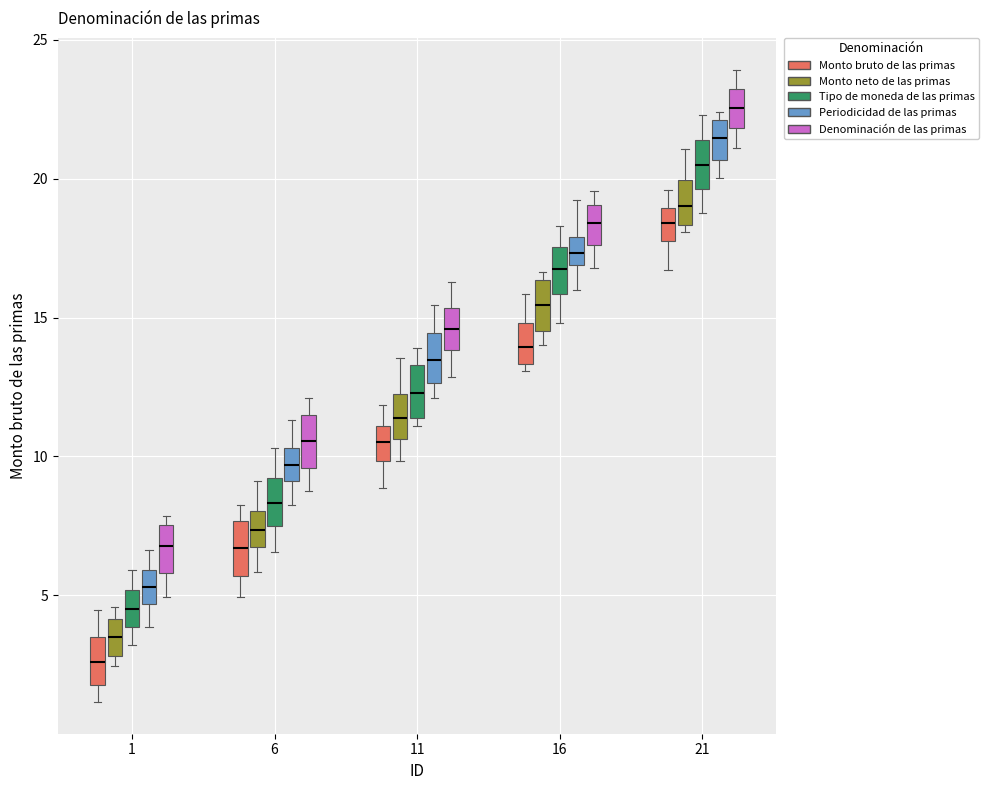

Reading left to right, read every box against the y-axis: the position of its median line, the range the box covers, and the ends of its whiskers. The values are not printed on the chart, so give them approximately, as read against the axis.

1 (Monto bruto de las primas): median 2.5, box 2.0 to 3.5, whiskers 1.0 to 4.5
1 (Monto neto de las primas): median 3.5, box 3.0 to 4.0, whiskers 2.5 to 4.5
1 (Tipo de moneda de las primas): median 4.5, box 4.0 to 5.0, whiskers 3.0 to 6.0
1 (Periodicidad de las primas): median 5.5, box 4.5 to 6.0, whiskers 4.0 to 6.5
1 (Denominación de las primas): median 7.0, box 6.0 to 7.5, whiskers 5.0 to 8.0
6 (Monto bruto de las primas): median 6.5, box 5.5 to 7.5, whiskers 5.0 to 8.0
6 (Monto neto de las primas): median 7.5, box 6.5 to 8.0, whiskers 6.0 to 9.0
6 (Tipo de moneda de las primas): median 8.5, box 7.5 to 9.0, whiskers 6.5 to 10.5
6 (Periodicidad de las primas): median 9.5, box 9.0 to 10.5, whiskers 8.0 to 11.5
6 (Denominación de las primas): median 10.5, box 9.5 to 11.5, whiskers 9.0 to 12.0
11 (Monto bruto de las primas): median 10.5, box 10.0 to 11.0, whiskers 9.0 to 12.0
11 (Monto neto de las primas): median 11.5, box 10.5 to 12.5, whiskers 10.0 to 13.5
11 (Tipo de moneda de las primas): median 12.5, box 11.5 to 13.5, whiskers 11.0 to 14.0
11 (Periodicidad de las primas): median 13.5, box 12.5 to 14.5, whiskers 12.0 to 15.5
11 (Denominación de las primas): median 14.5, box 14.0 to 15.5, whiskers 13.0 to 16.5
16 (Monto bruto de las primas): median 14.0, box 13.5 to 15.0, whiskers 13.0 to 16.0
16 (Monto neto de las primas): median 15.5, box 14.5 to 16.5, whiskers 14.0 to 16.5 (just above the box's upper edge)
16 (Tipo de moneda de las primas): median 16.5, box 16.0 to 17.5, whiskers 15.0 to 18.5
16 (Periodicidad de las primas): median 17.5, box 17.0 to 18.0, whiskers 16.0 to 19.0
16 (Denominación de las primas): median 18.5, box 17.5 to 19.0, whiskers 17.0 to 19.5
21 (Monto bruto de las primas): median 18.5, box 17.5 to 19.0, whiskers 16.5 to 19.5
21 (Monto neto de las primas): median 19.0, box 18.5 to 20.0, whiskers 18.0 to 21.0
21 (Tipo de moneda de las primas): median 20.5, box 19.5 to 21.5, whiskers 18.5 to 22.5
21 (Periodicidad de las primas): median 21.5, box 20.5 to 22.0, whiskers 20.0 to 22.5
21 (Denominación de las primas): median 22.5, box 22.0 to 23.0, whiskers 21.0 to 24.0